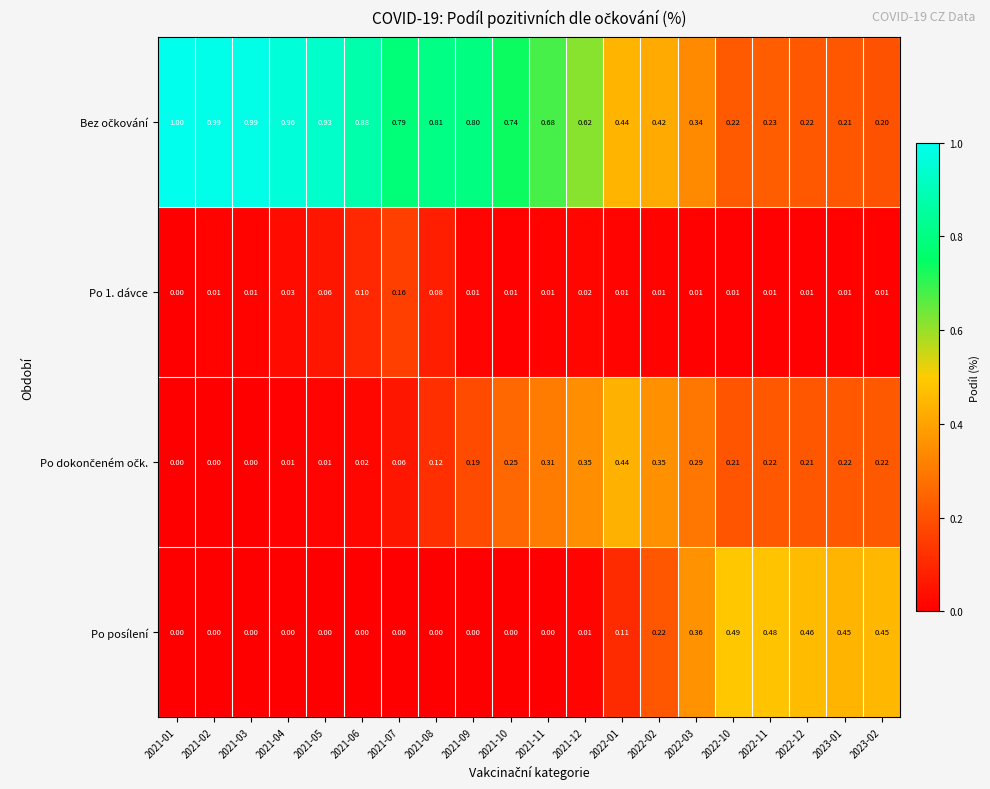

How many categories are shown in the chart?

20